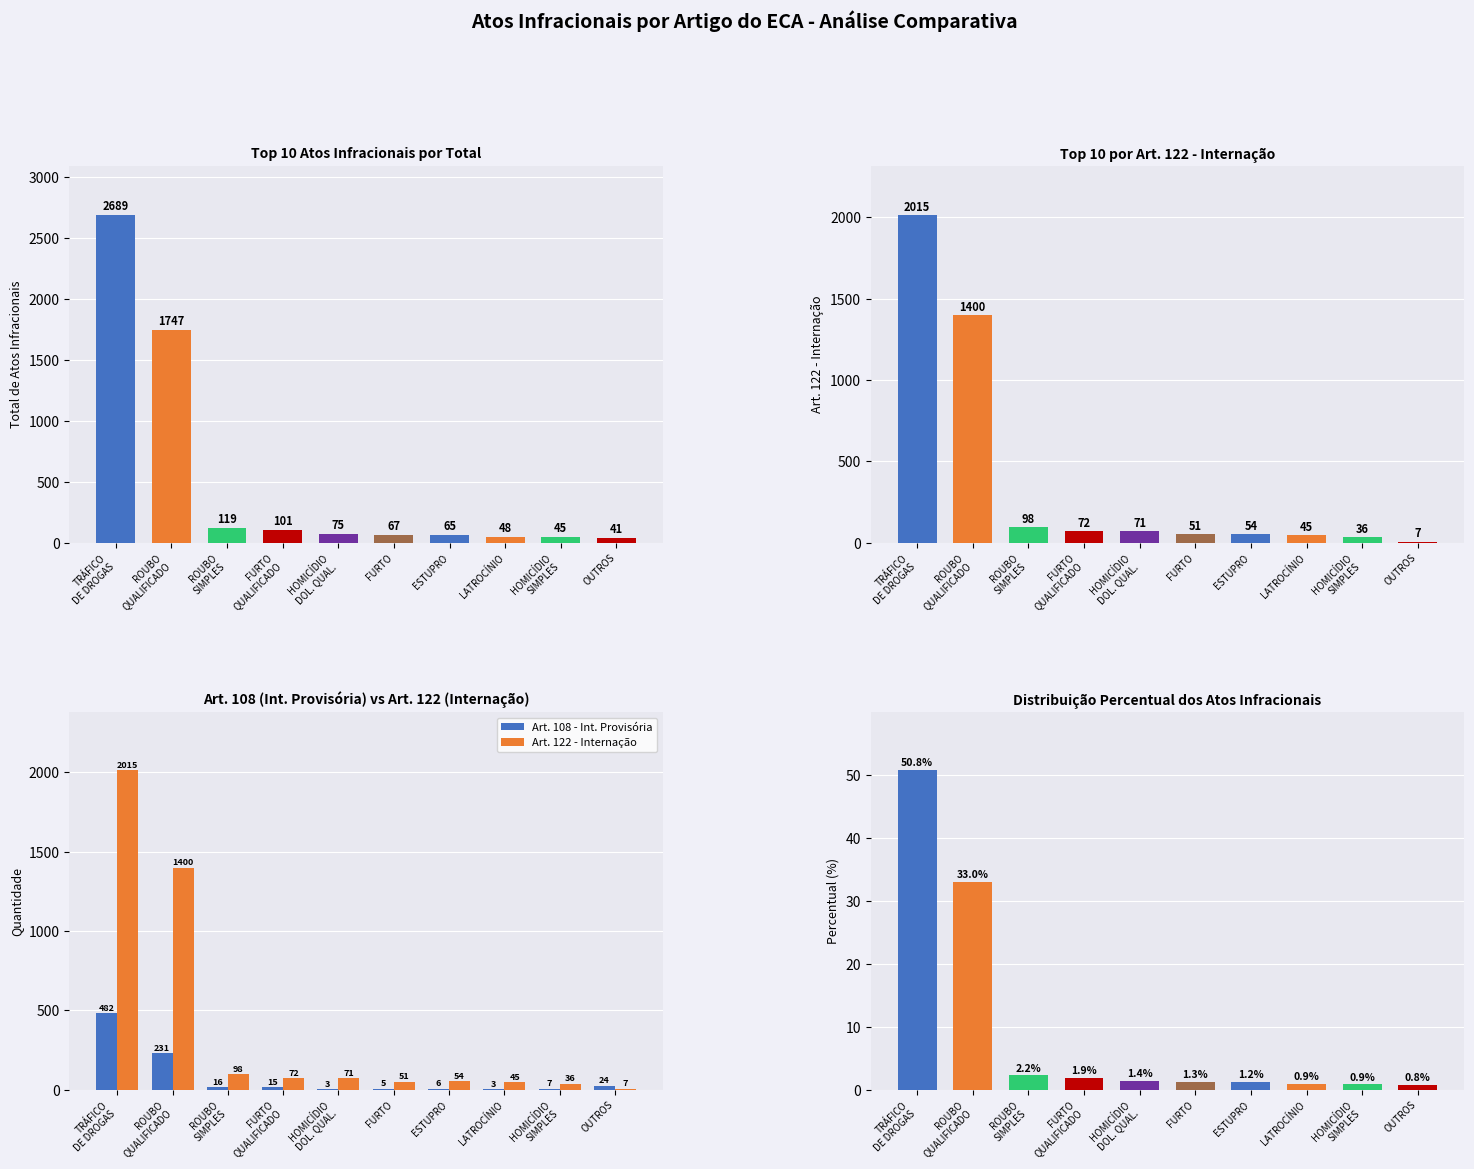

What is the sum of the Art. 122 - Internação values at ROUBO
SIMPLES and HOMICÍDIO
SIMPLES?

134.0